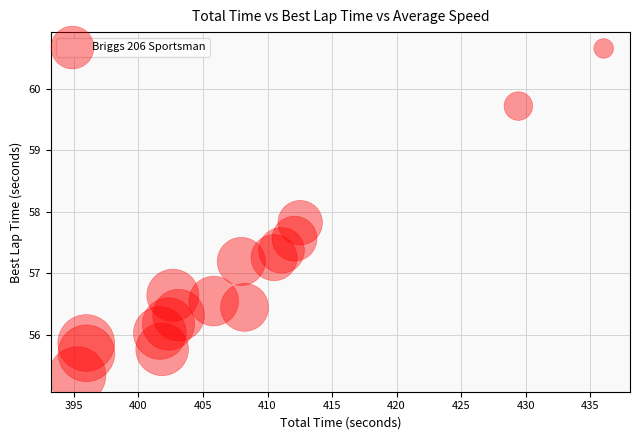

What Y value in the scatter plot is closest to 57?

57.2